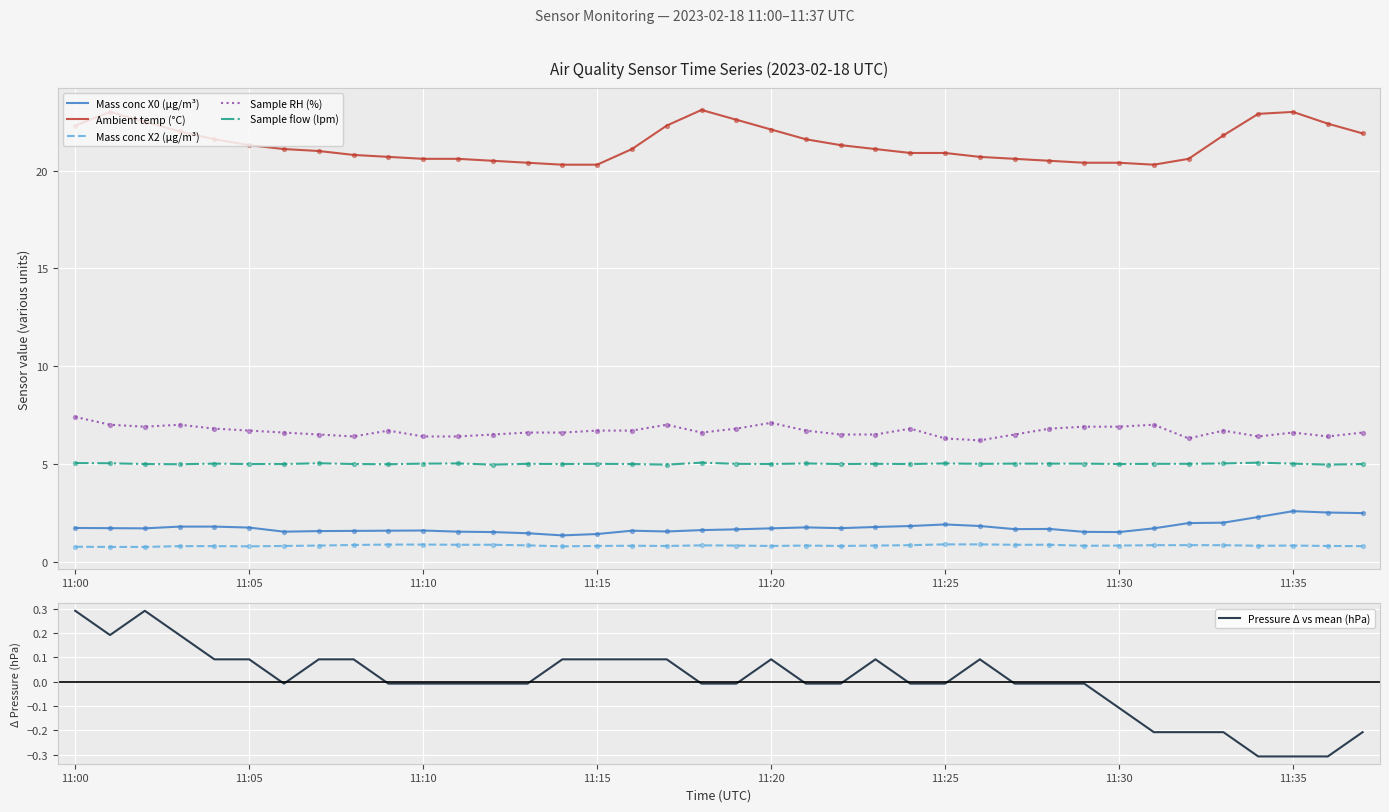

Which series contains the highest Y value?

Ambient temp (°C)